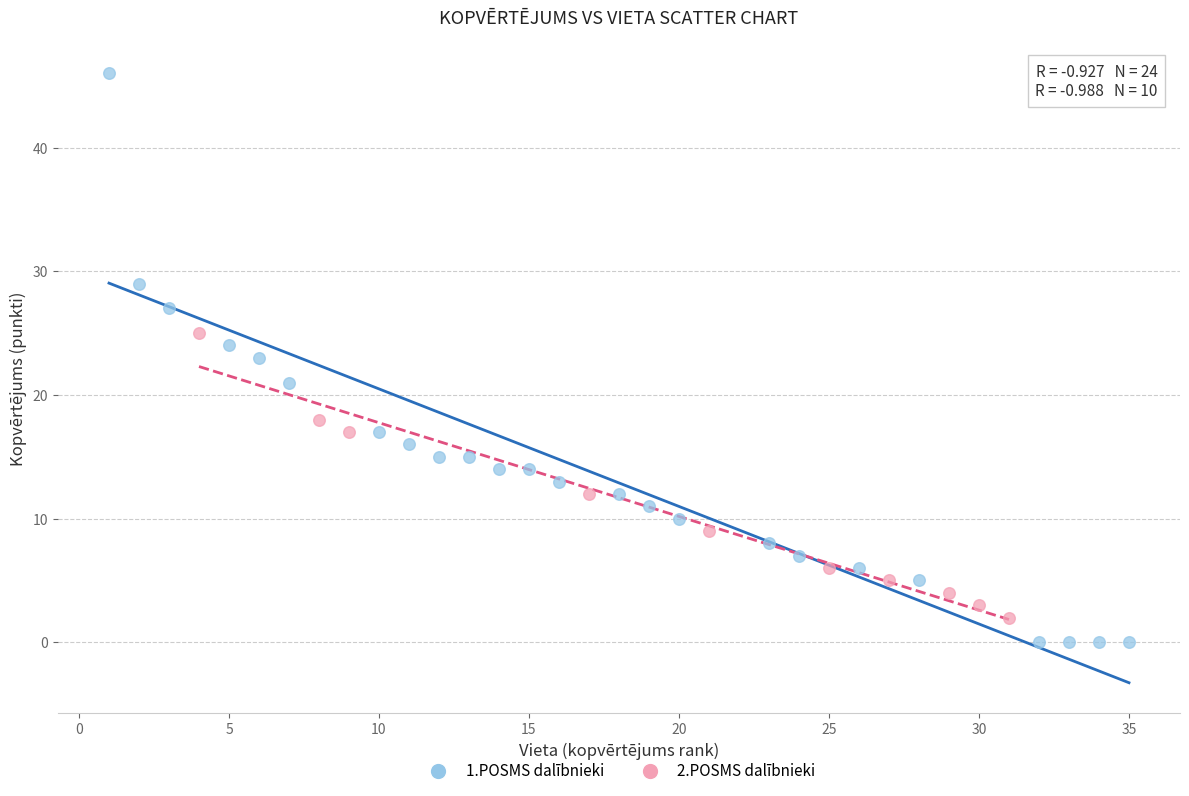

What are all the series names shown in the legend?

1.POSMS dalībnieki, 2.POSMS dalībnieki